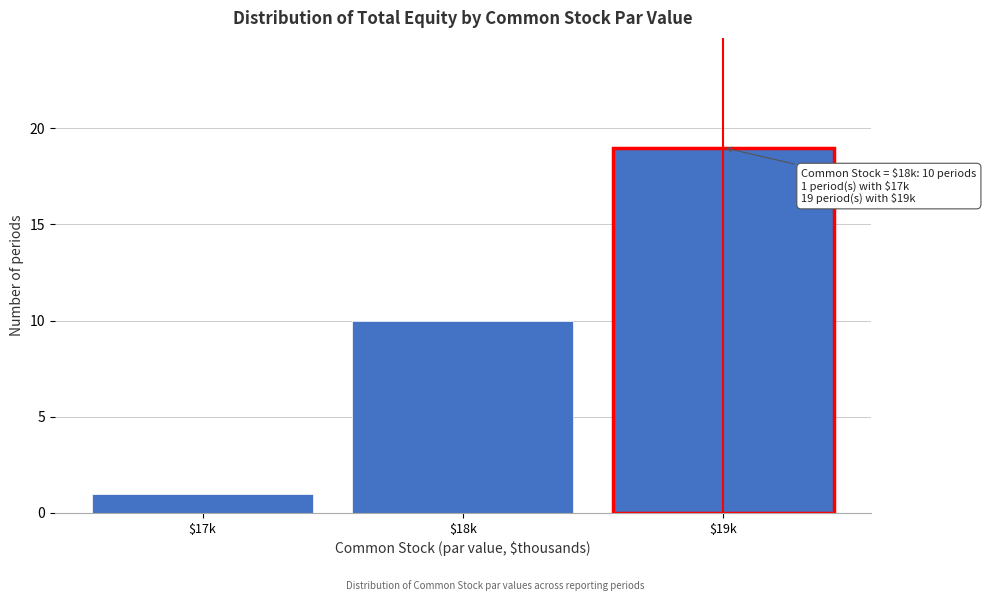

Reading right to left, extract all data points from this chart.

19	10	1